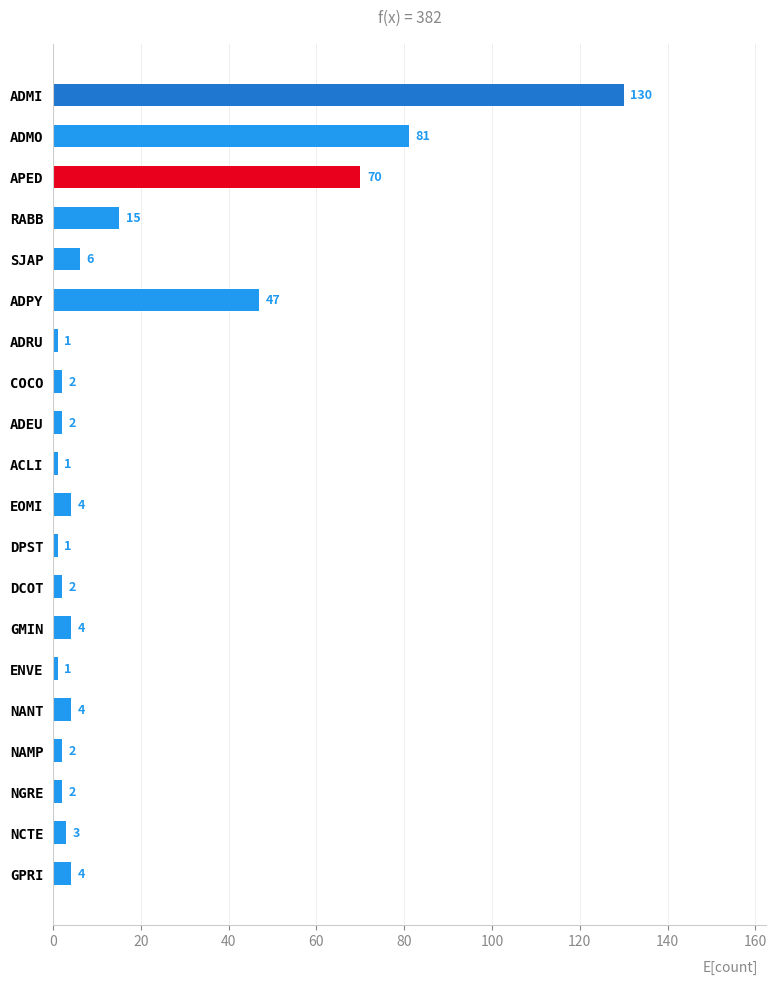

Reading top to bottom, list all the values displayed in this chart.

ADMI=130	ADMO=81	APED=70	RABB=15	SJAP=6	ADPY=47	ADRU=1	COCO=2	ADEU=2	ACLI=1	EOMI=4	DPST=1	DCOT=2	GMIN=4	ENVE=1	NANT=4	NAMP=2	NGRE=2	NCTE=3	GPRI=4